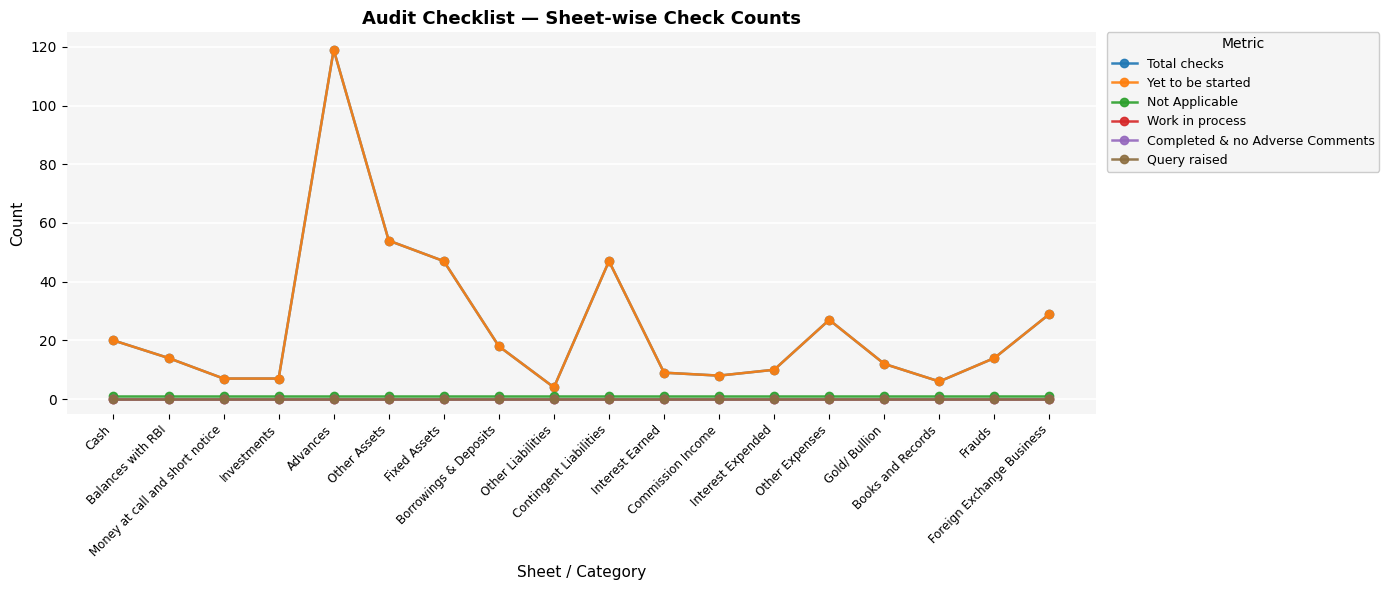

What is the maximum value shown in the chart?

119